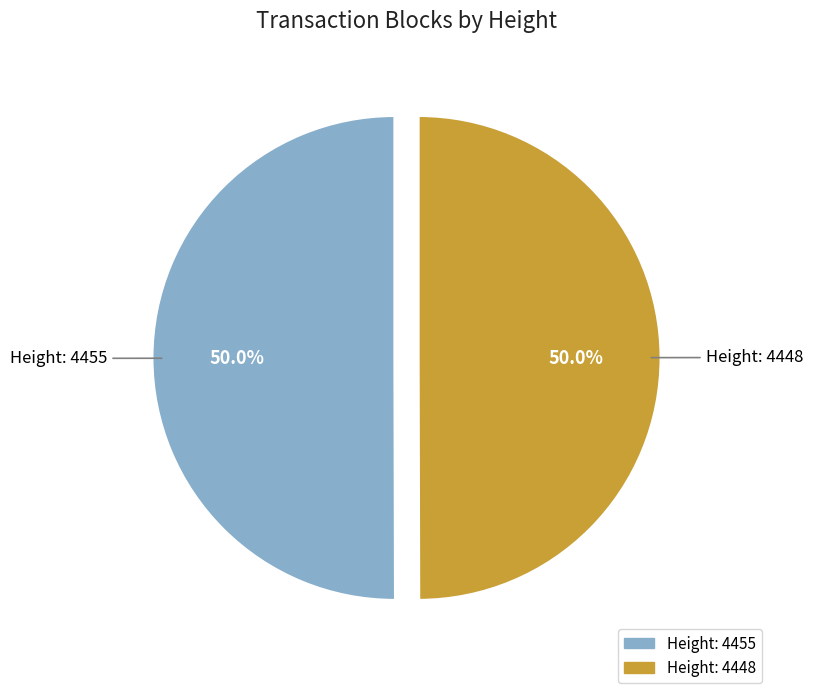

Combined, do Height: 4448 and Height: 4455 account for over 50%?

Yes